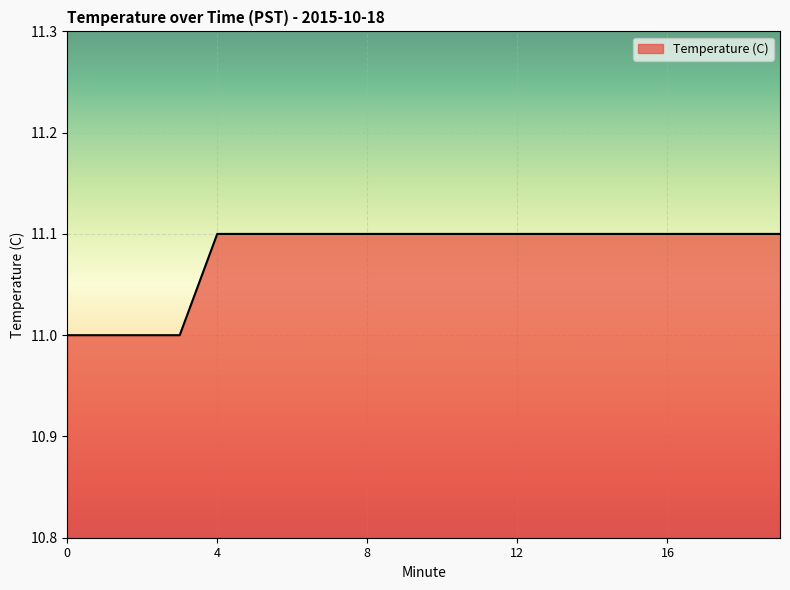

What is the minimum value shown in the chart?

11.0